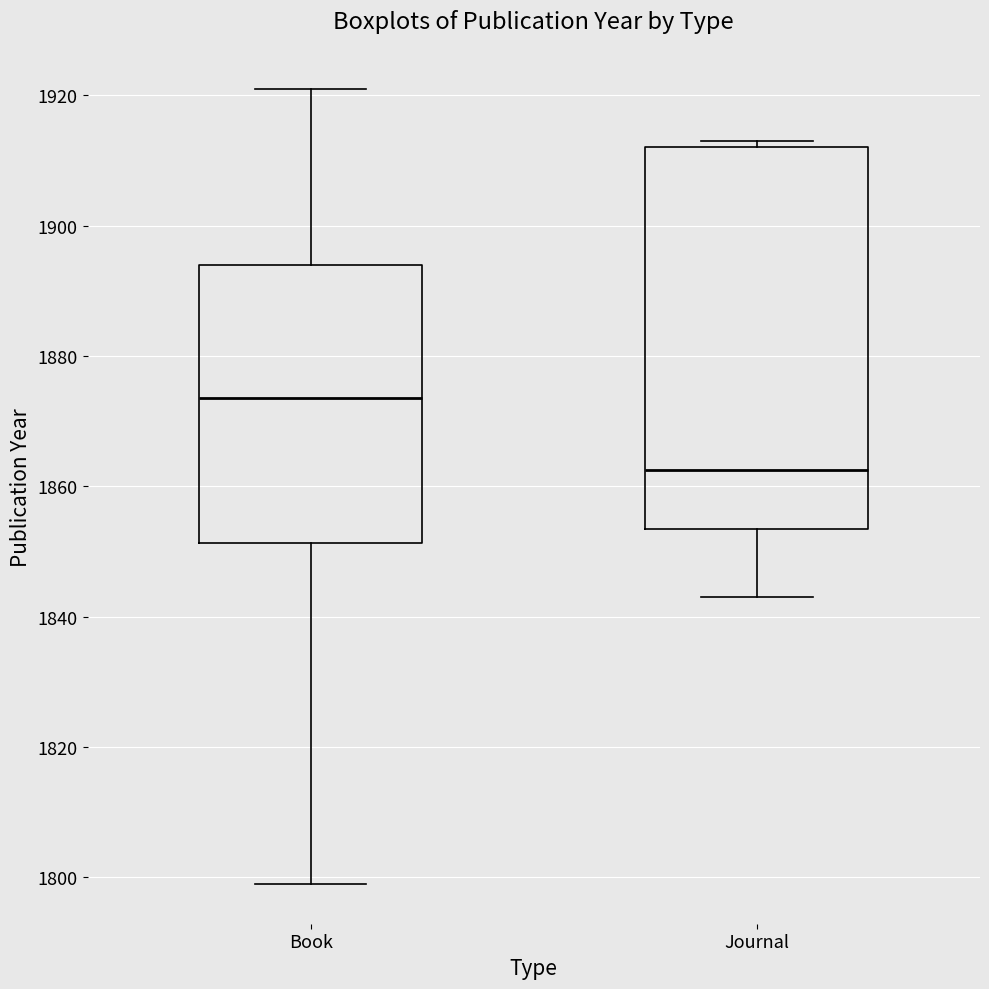

Reading left to right, read every box against the y-axis: the position of its median line, the range the box covers, and the ends of its whiskers. The values are not printed on the chart, so give them approximately, as read against the axis.

Book: median 1874, box 1852 to 1894, whiskers 1800 to 1922
Journal: median 1862, box 1854 to 1912, whiskers 1844 to 1914